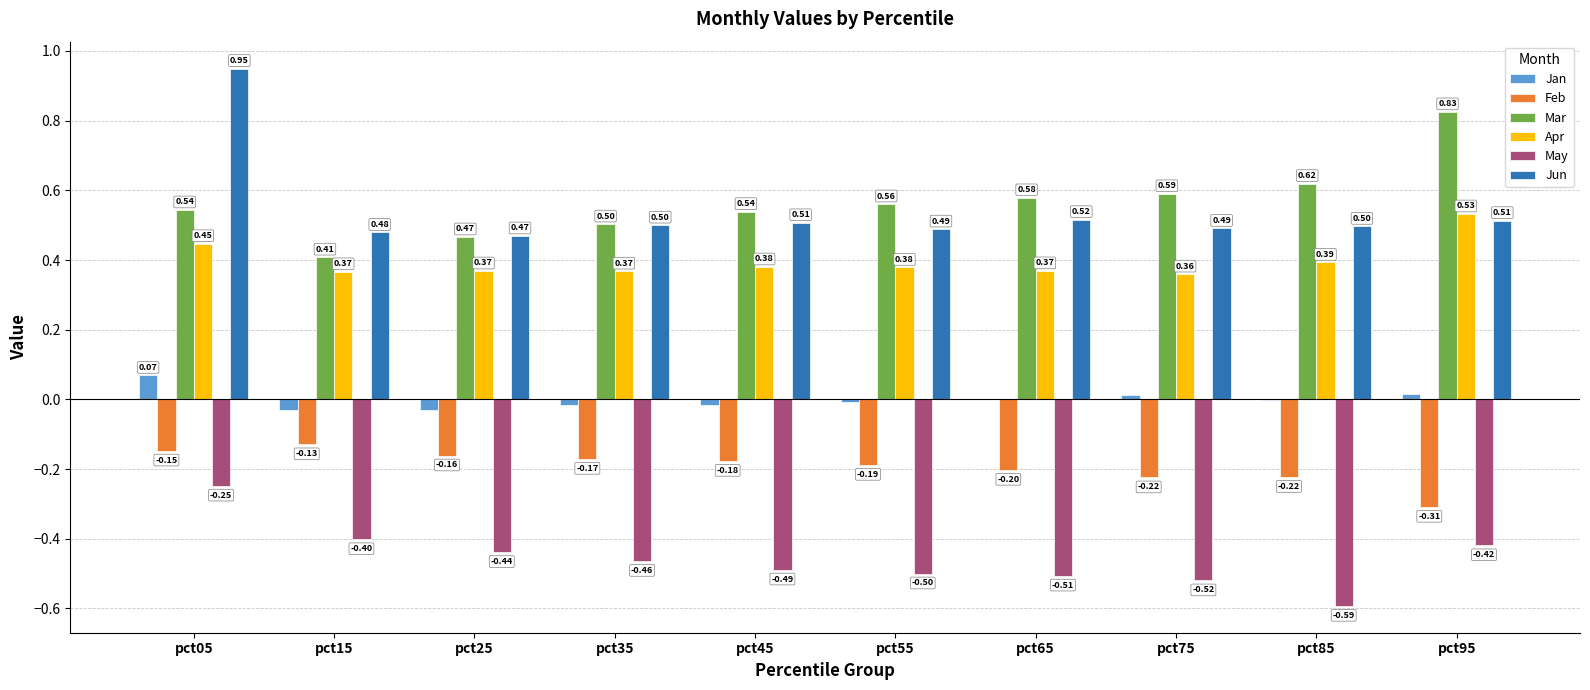

Which series has the widest spread of values?

Jun